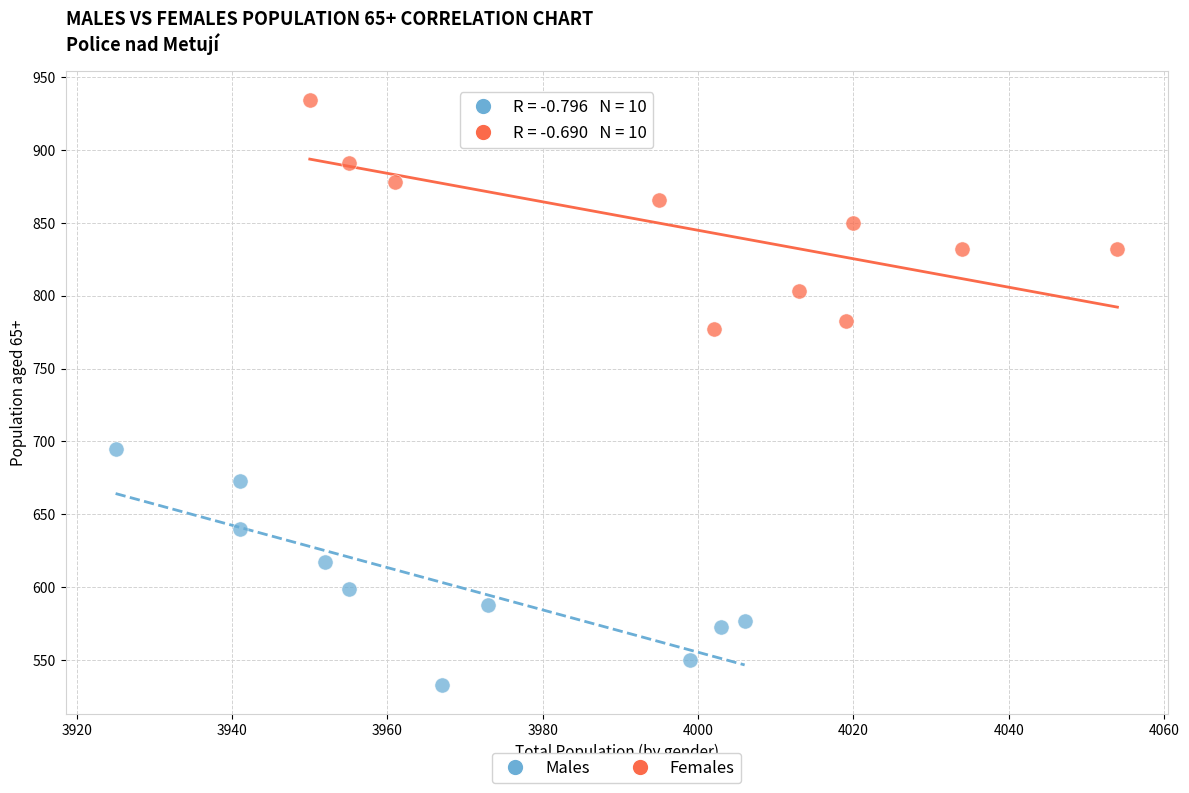

Which series contains the highest Y value?

Females